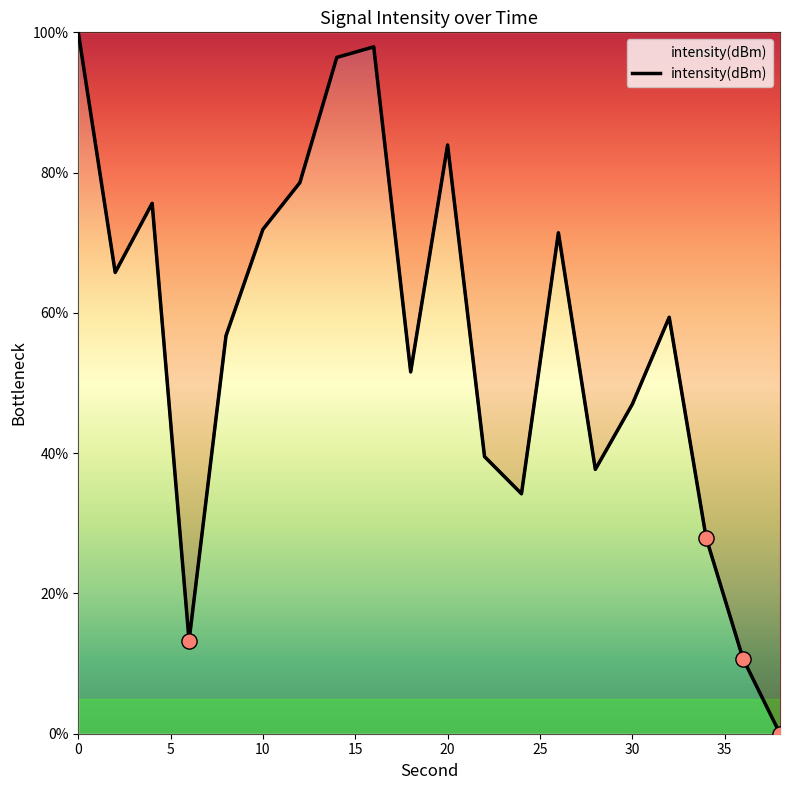

What is the change in value from 20 to 28?

-46.2